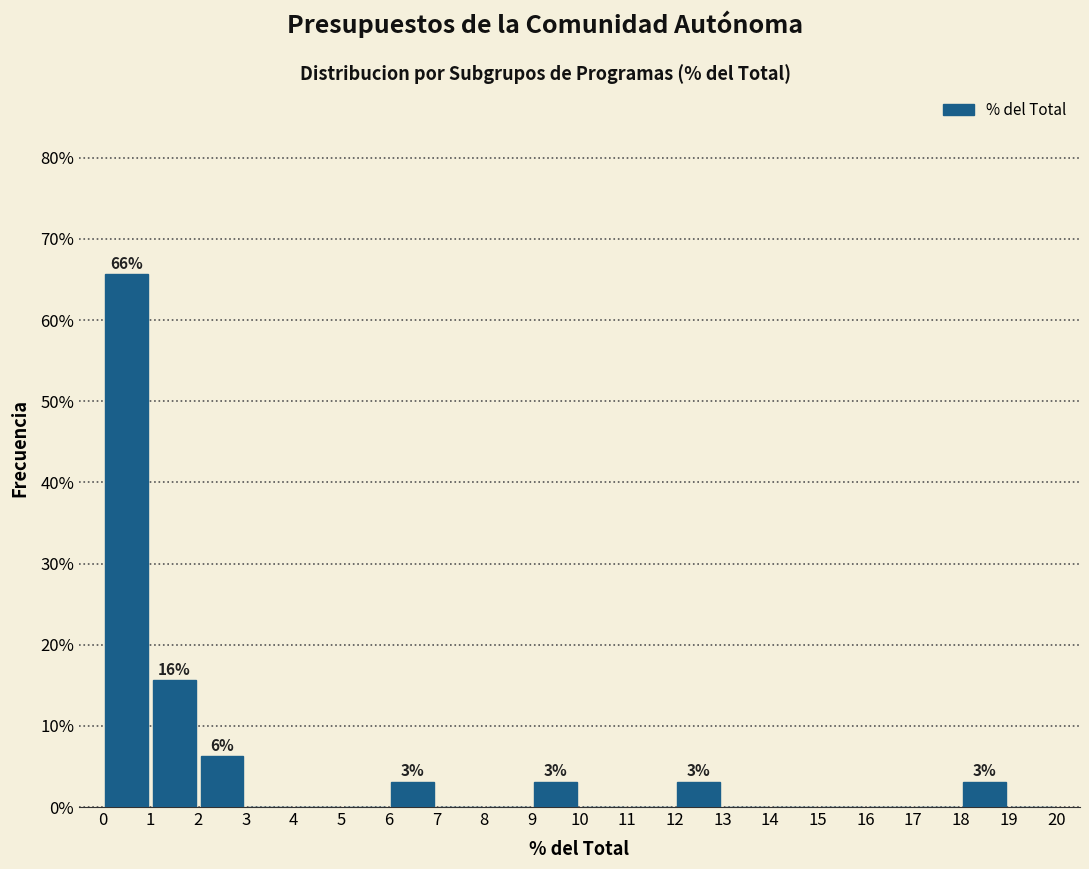

Which range on the x-axis has the tallest bar?

0 to 1